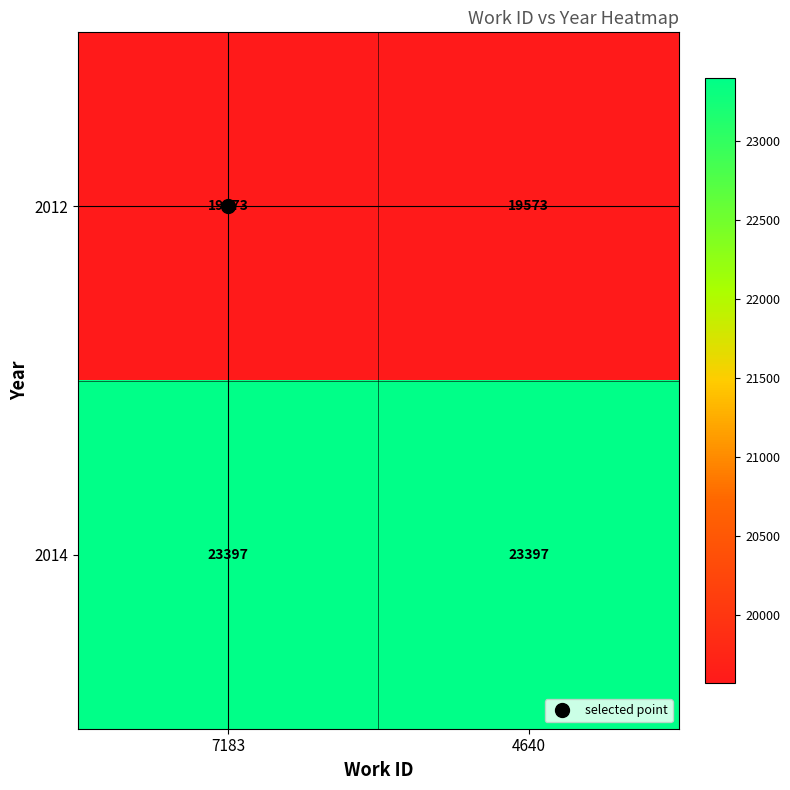

What is the maximum value shown in the chart?

23397